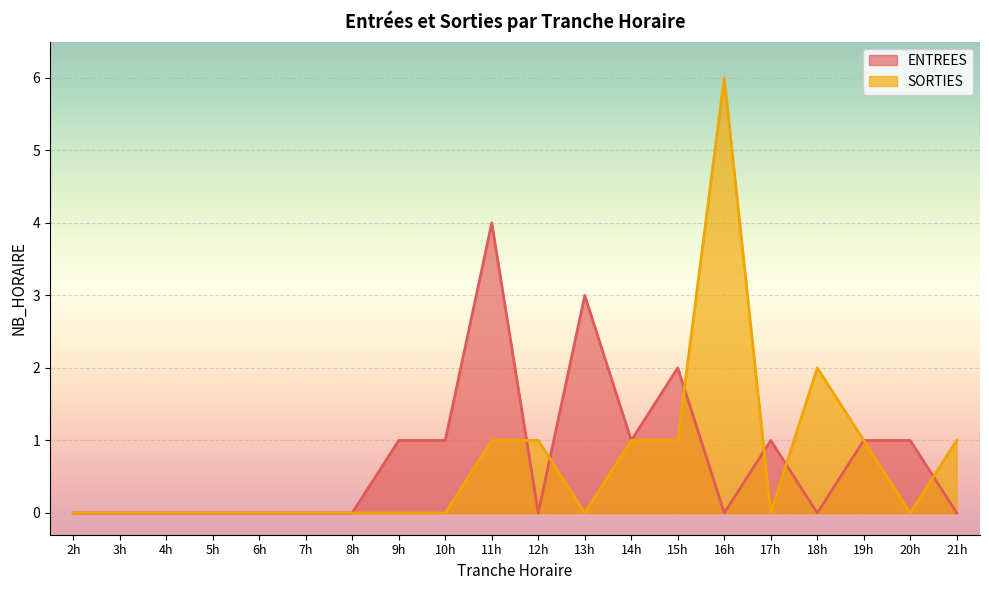

How many interior local valleys does the SORTIES series have?

3